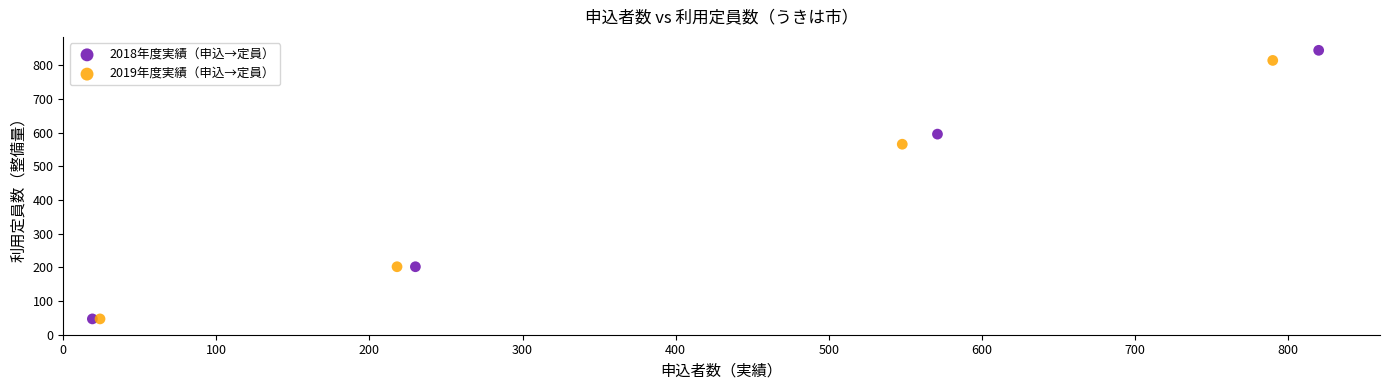

Which series has the largest Y range (max minus min)?

2018年度実績（申込→定員）